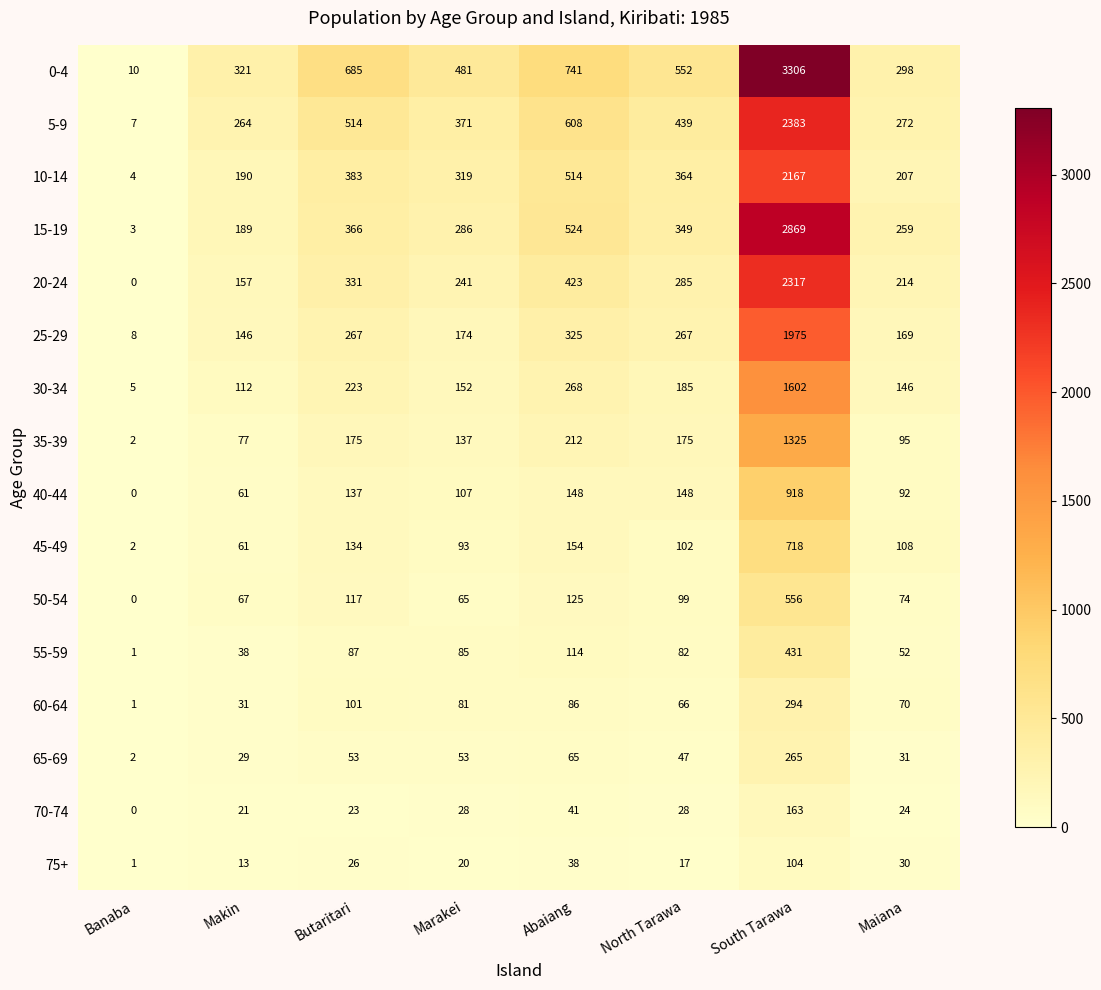

At which label is 60-64 closest to 147?

Butaritari